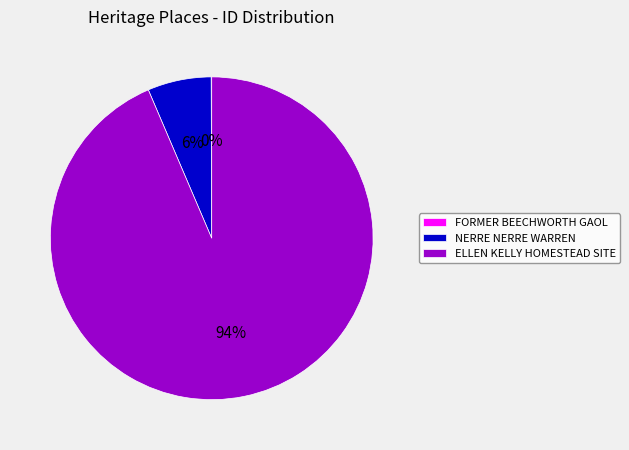

True or false: ELLEN KELLY HOMESTEAD SITE accounts for 94% of the total.

True